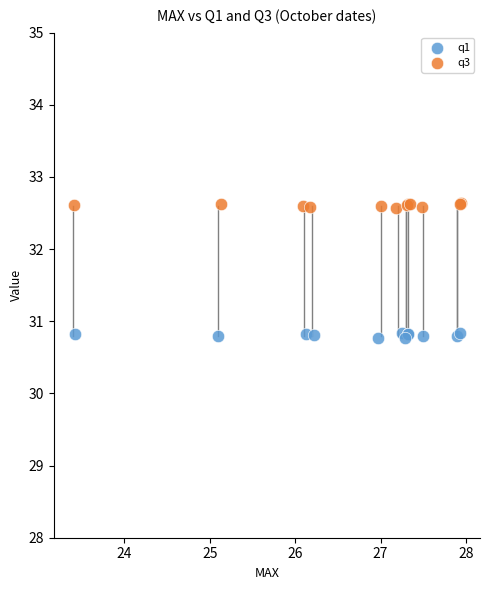

Which series contains the lowest Y value?

q1